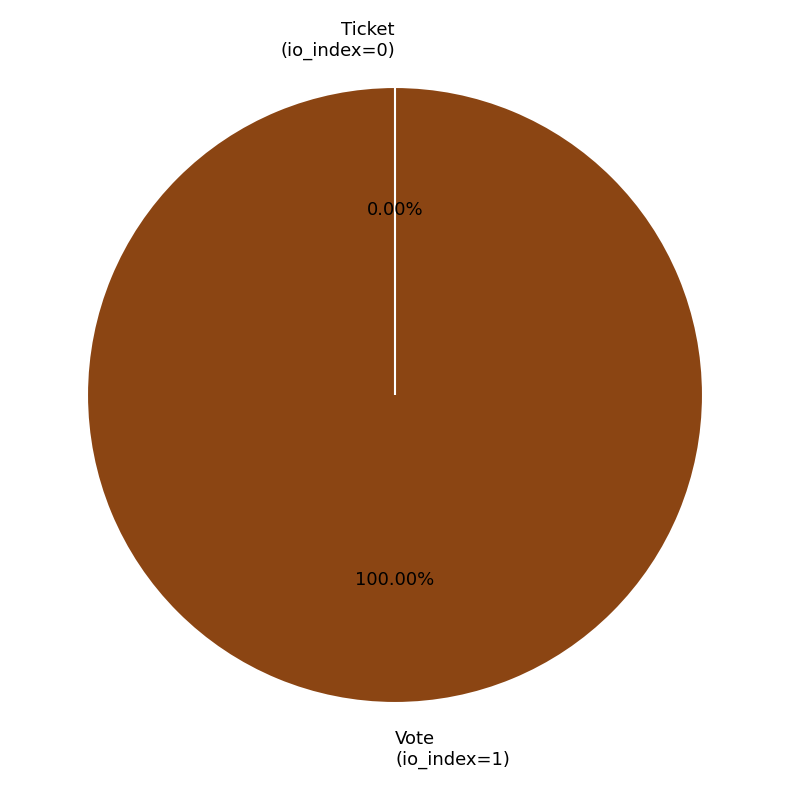

Which category accounts for the majority?

Vote